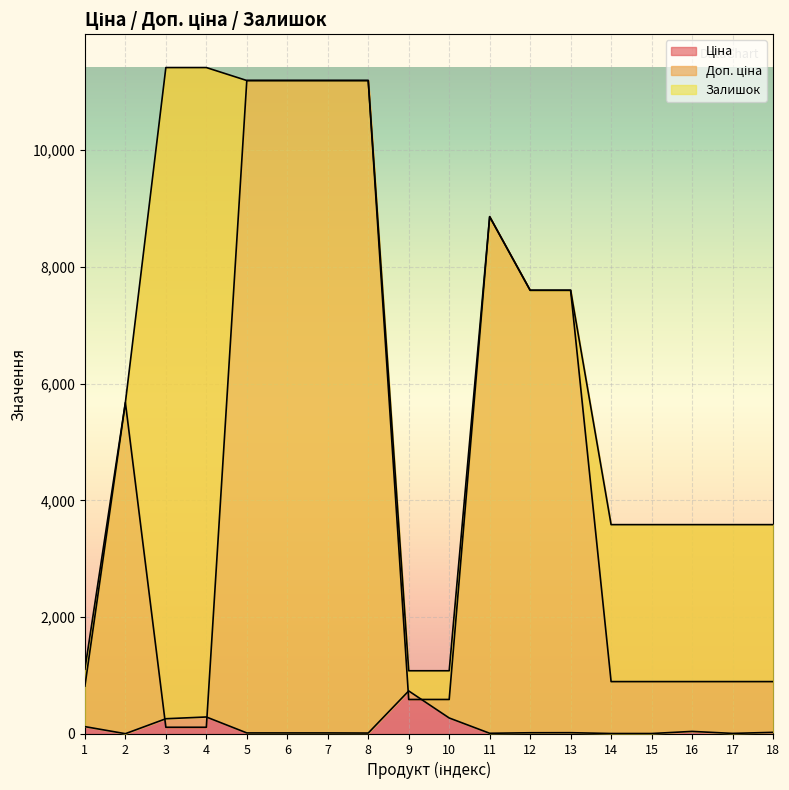

What is the spread (max minus min) of values at 2?

5669.8